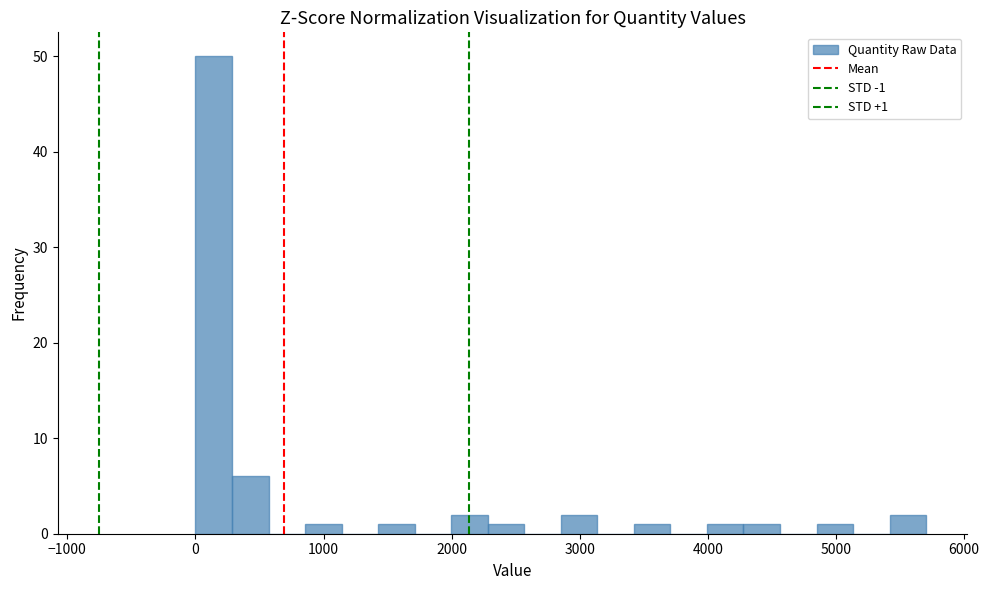

Read against the x-axis, roughly where is the centre of the tallest bar?

100